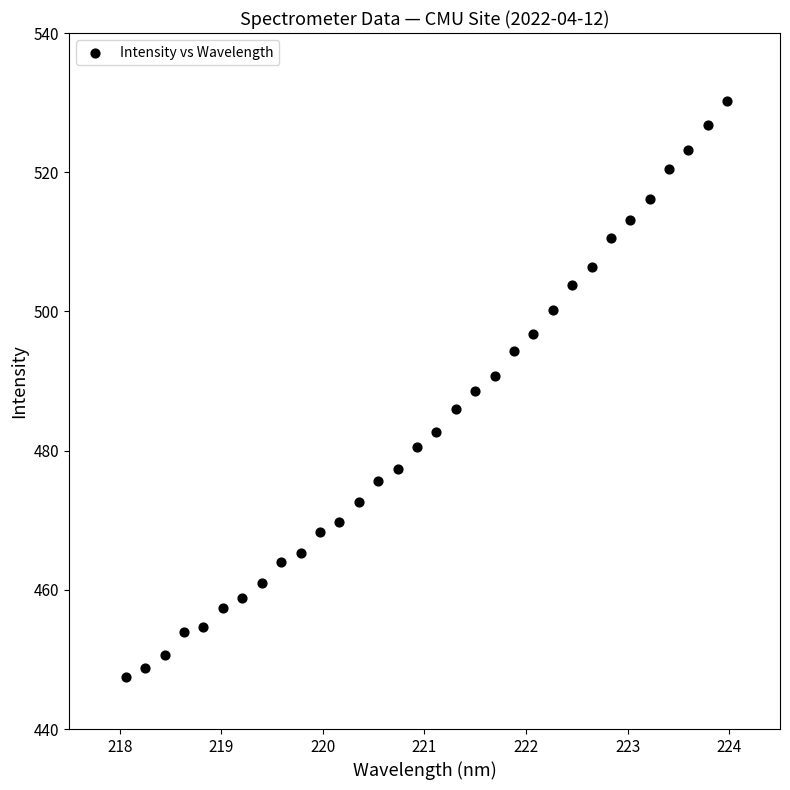

What is the range of Y values (max minus min)?

82.8